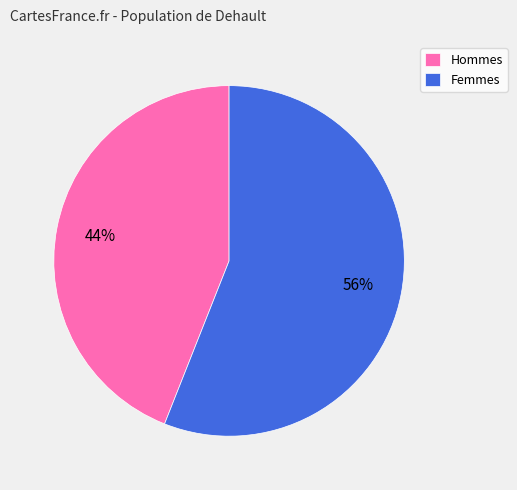

Which slice is the smallest?

Hommes